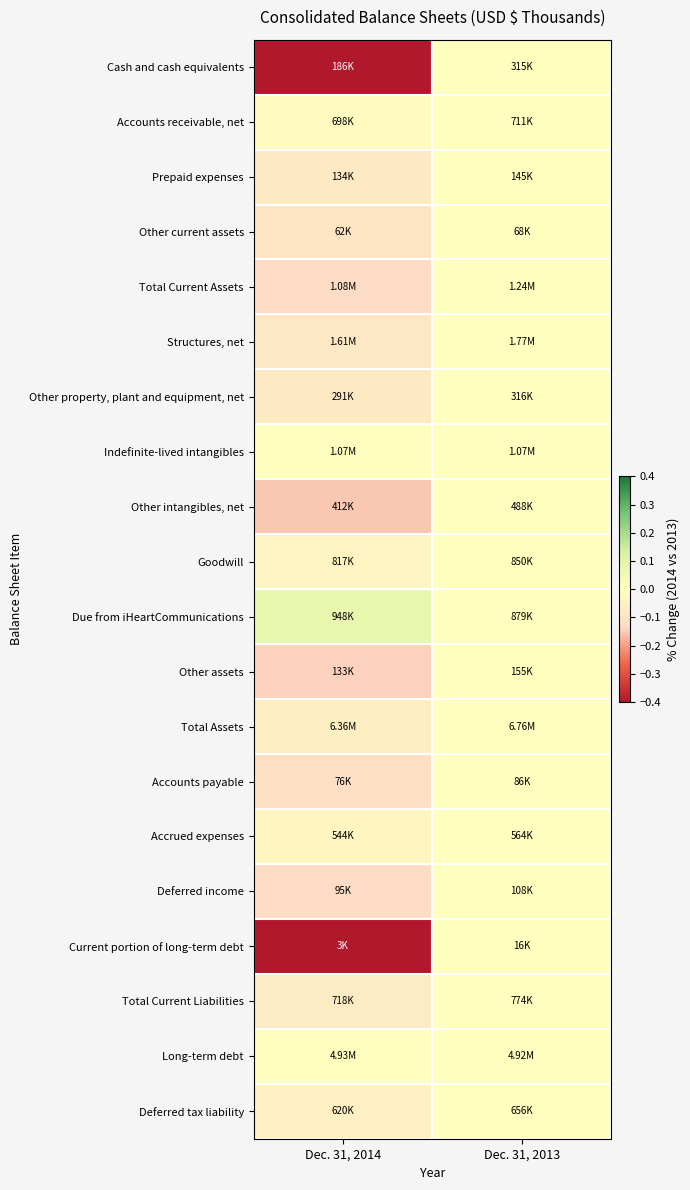

Between Dec. 31, 2014 and Dec. 31, 2013, which series saw the biggest shift?

Current portion of long-term debt